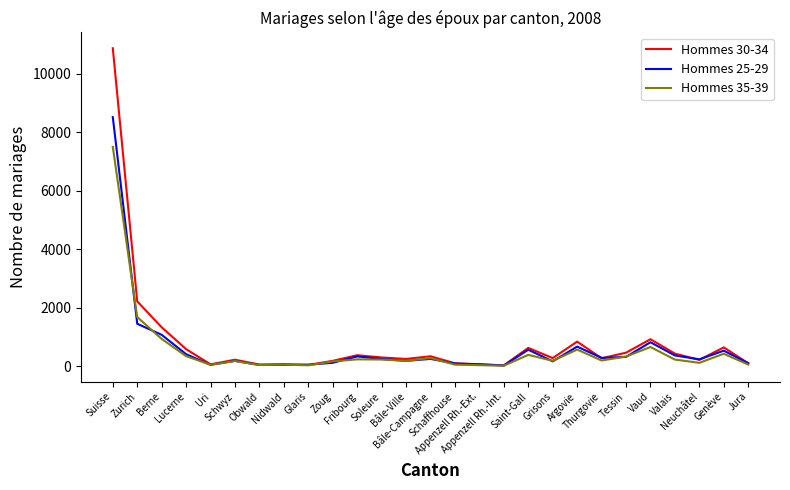

True or false: Hommes 35-39 has a value of 50 at Jura.

True